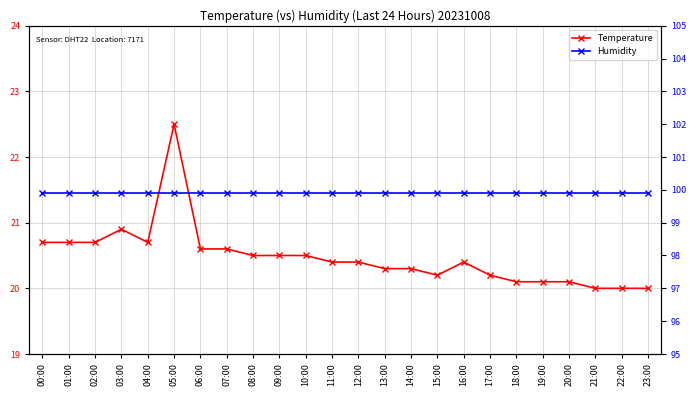

Rank the series by their maximum value, from highest to lowest.

Humidity, Temperature